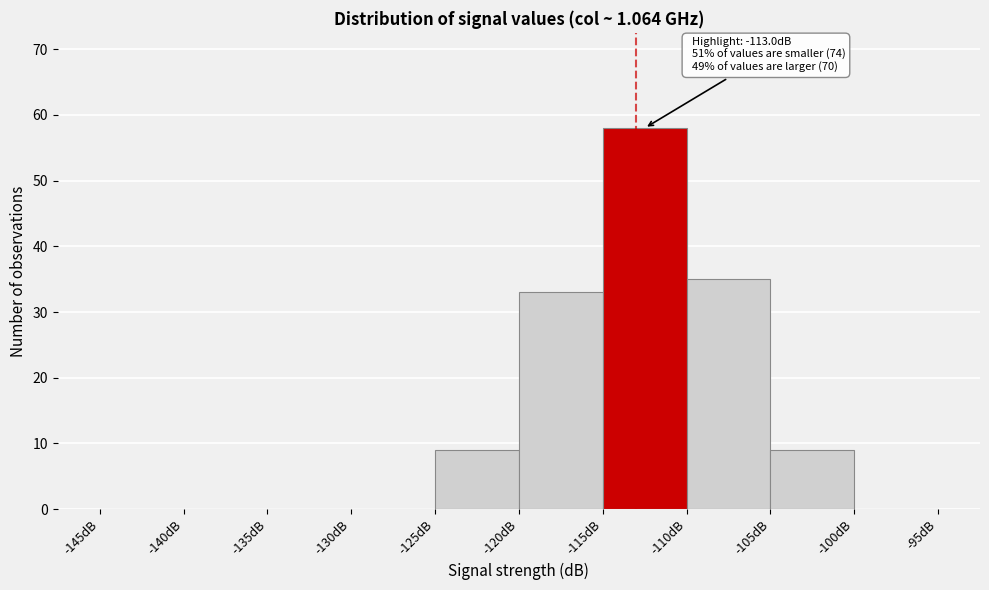

Which range on the x-axis has the tallest bar?

-115 to -110